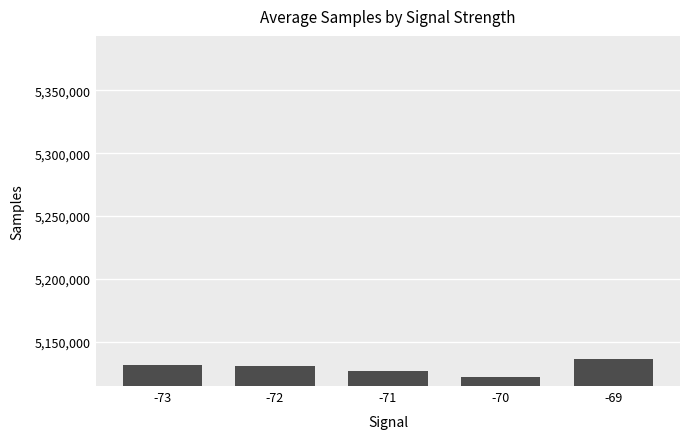

What is the value of the 2nd bar from the left?

5130747.2